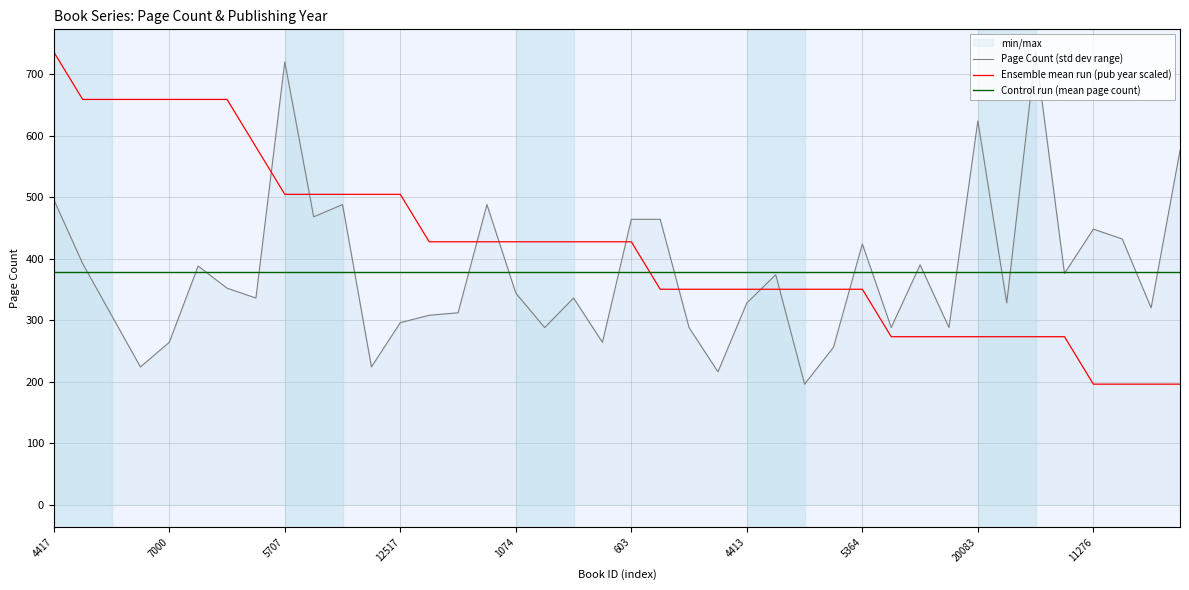

True or false: Page Count (std dev range) has a value of 323.6 at 603.

False